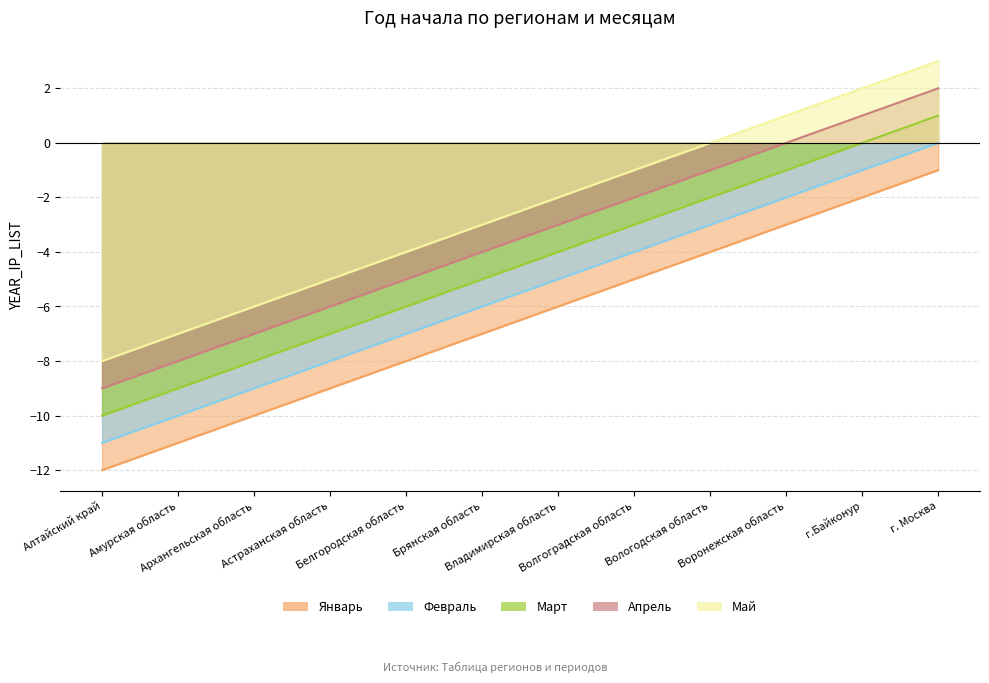

What is the label of the 1st point from the right?

г. Москва